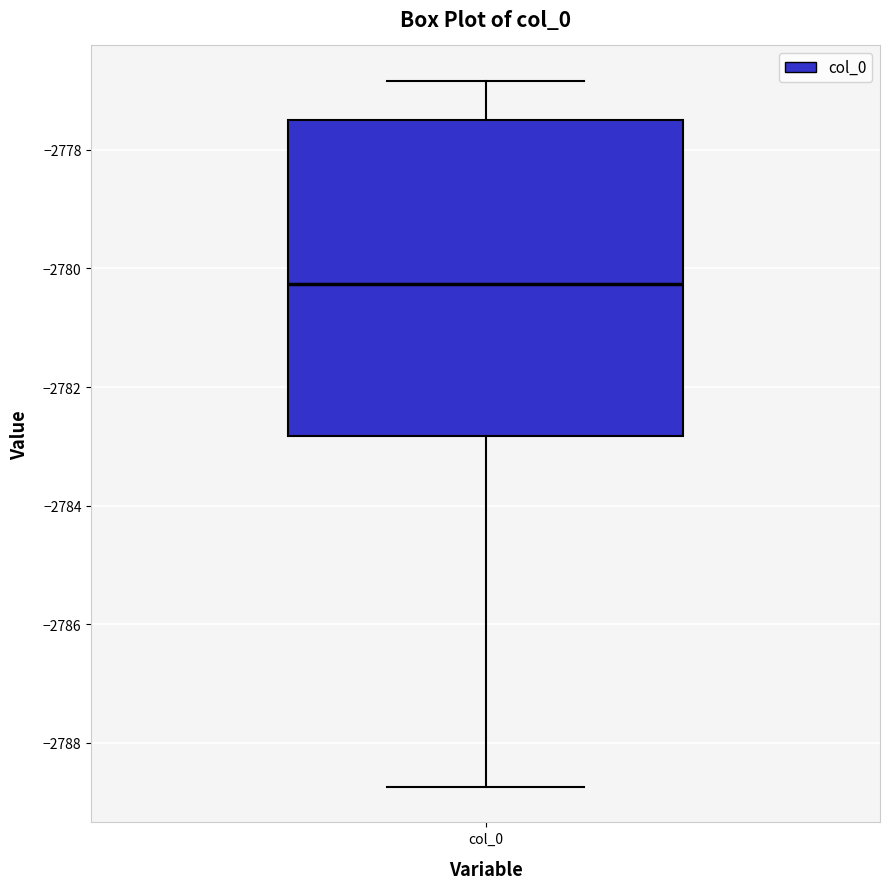

Where does the median line of the box for col_0 sit on the y-axis? The values are not printed on the chart, so give them approximately, as read against the axis.

-2780.2